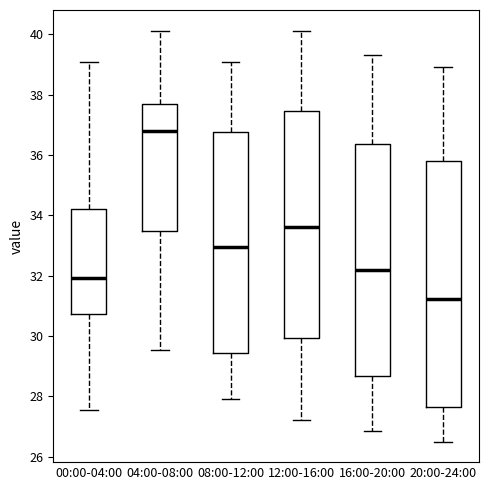

Where is the lower edge of the box for 20:00-24:00 on the y-axis? The values are not printed on the chart, so give them approximately, as read against the axis.

27.6